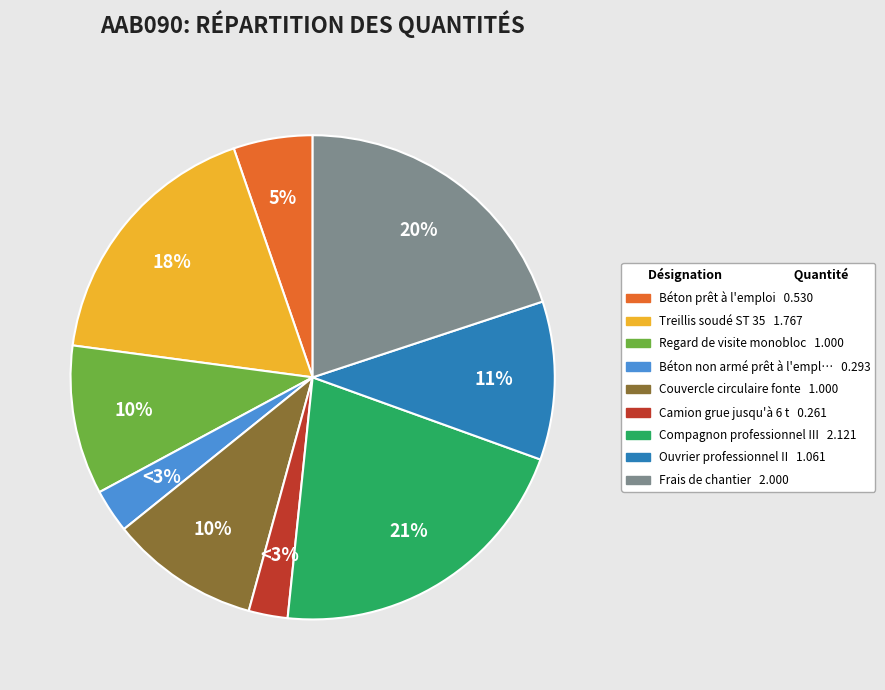

To the nearest percent, what is the average slice percentage?

11%